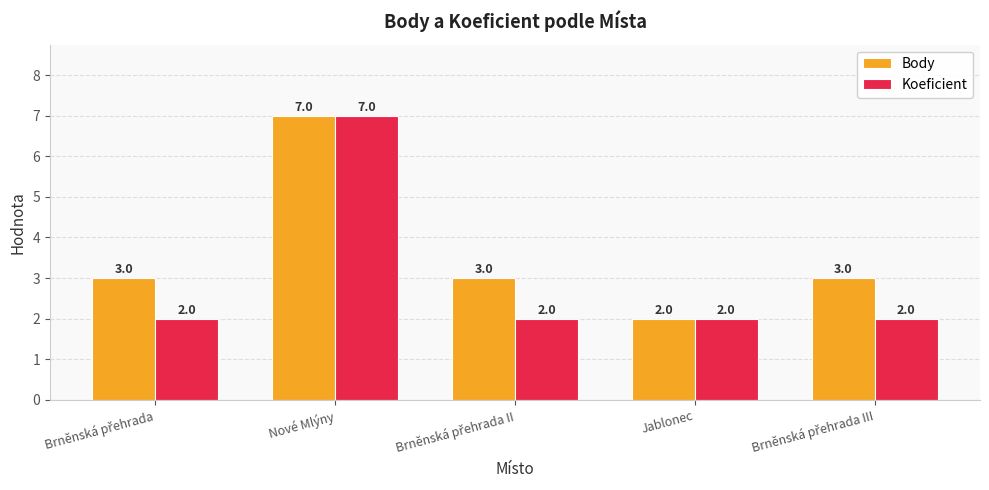

Count the Body values in the range 3 to 4.

3